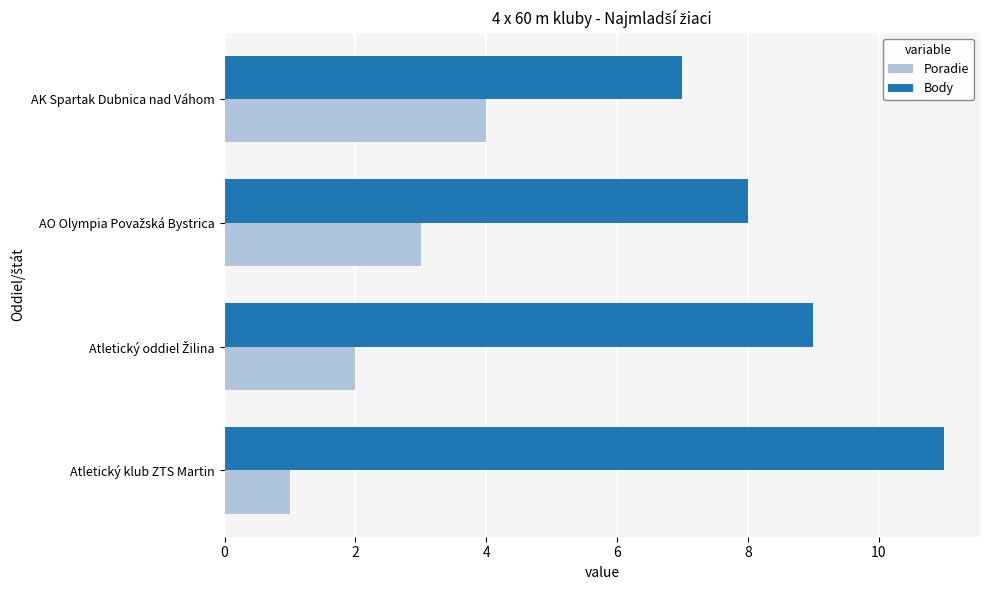

List the series in order of their overall mean, highest first.

Body, Poradie